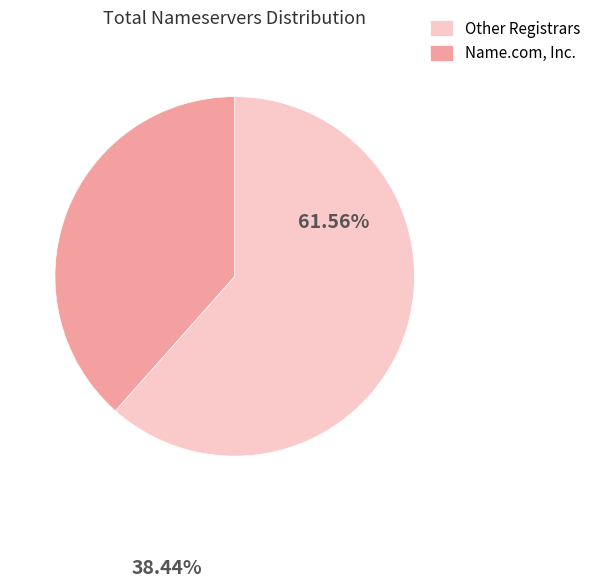

Count the number of slices in the pie.

2